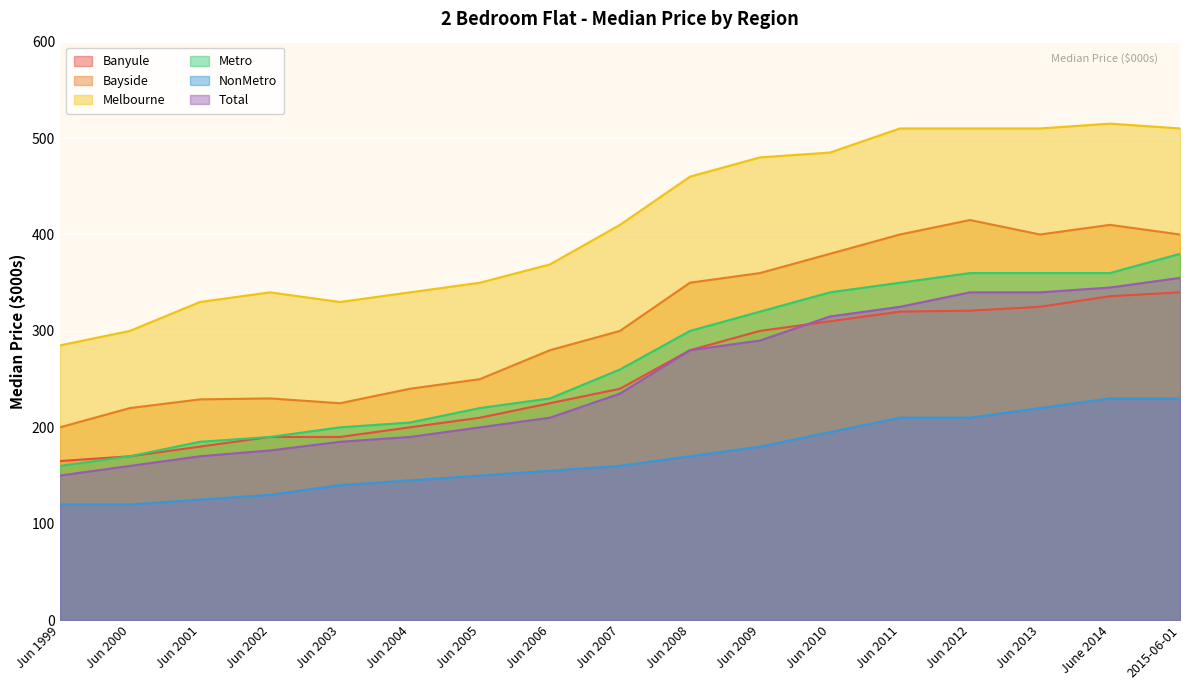

At which label is Total closest to 252?

Jun 2007